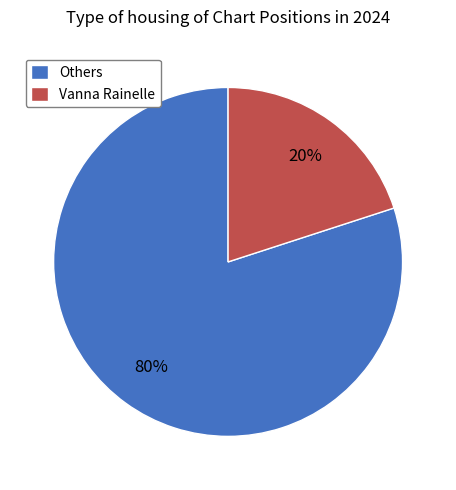

Rank the categories by value from highest to lowest.

Others, Vanna Rainelle